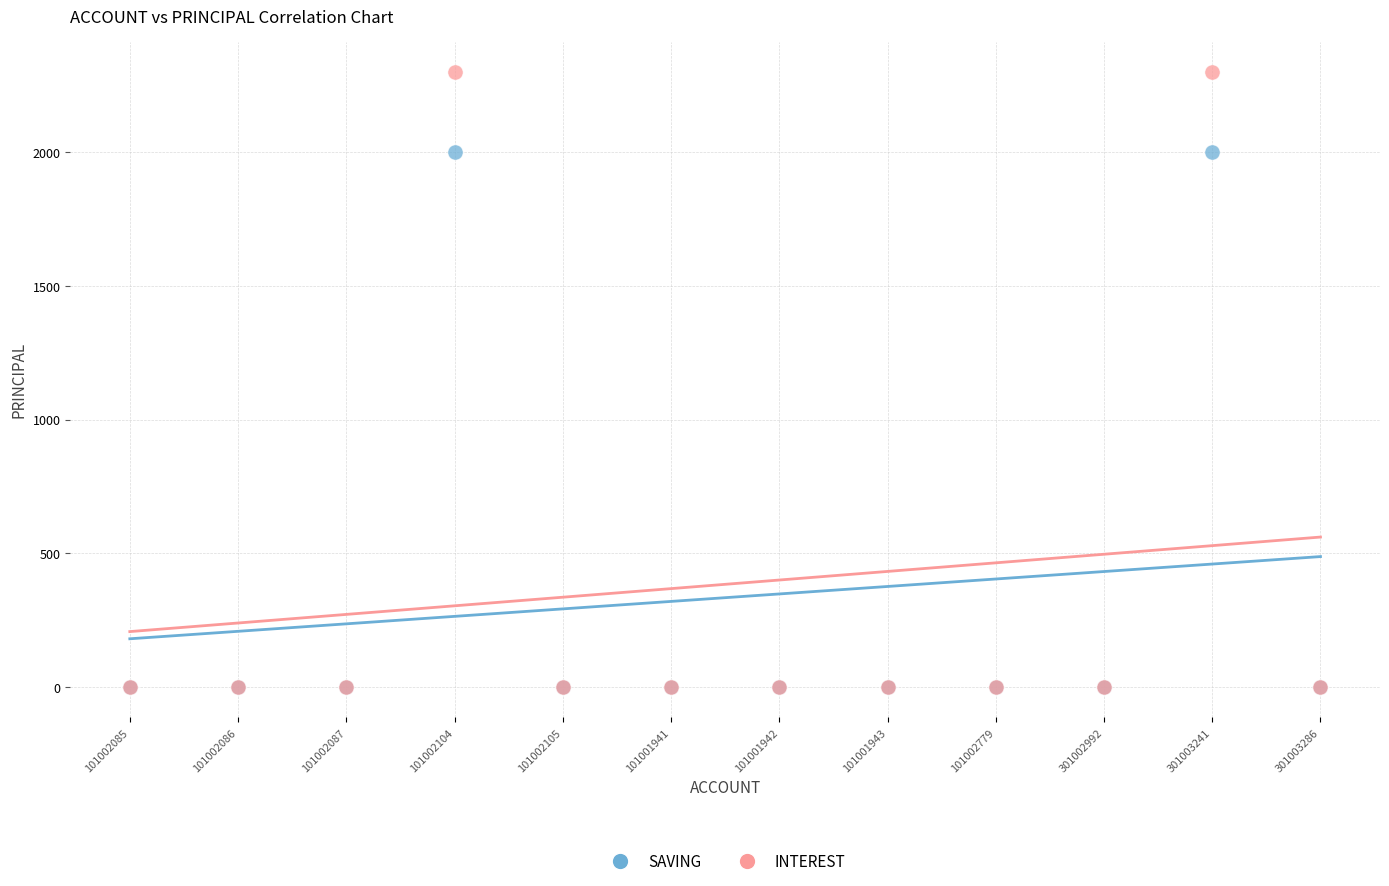

What are all the series names shown in the legend?

SAVING, INTEREST